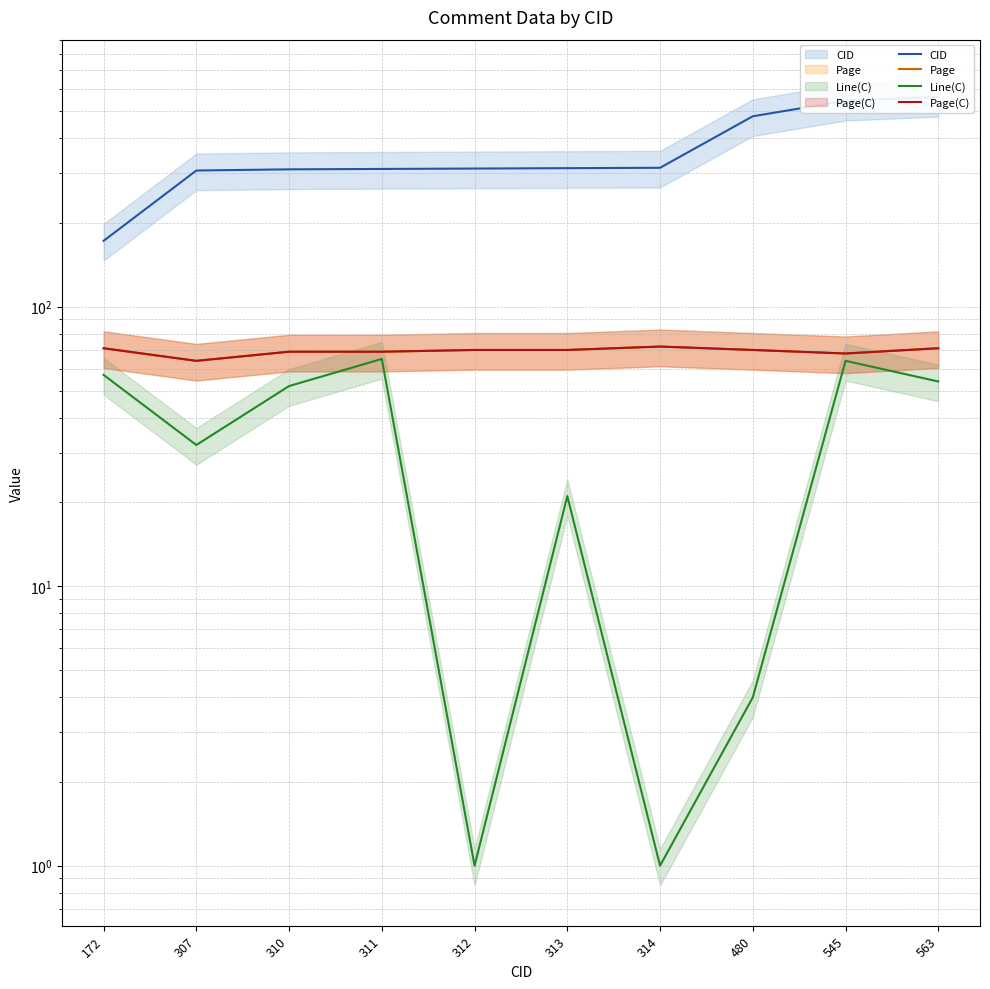

Reading left to right, list all the values displayed in this chart.

CID: 172	307	310	311	312	313	314	480	545	563
Page: 71	64	69	69	70	70	72	70	68	71
Line(C): 57	32	52	65	1	21	1	4	64	54
Page(C): 71	64	69	69	70	70	72	70	68	71